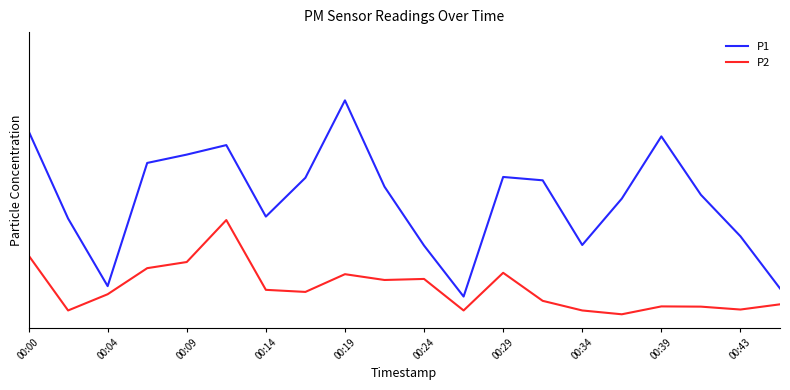

What is the difference between the second highest and minimum values in the P1 series?

14.3